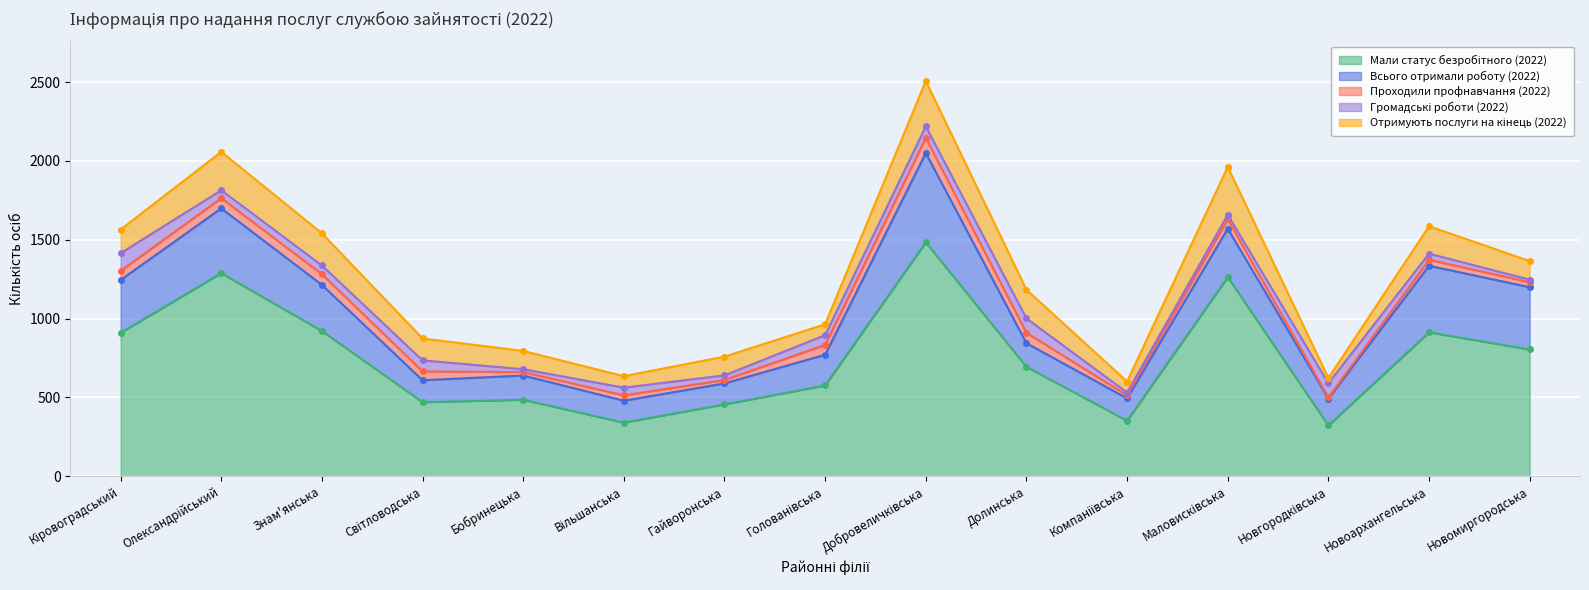

In Проходили профнавчання (2022), how many points are lower than both neighbors (excluding endpoints)?

4